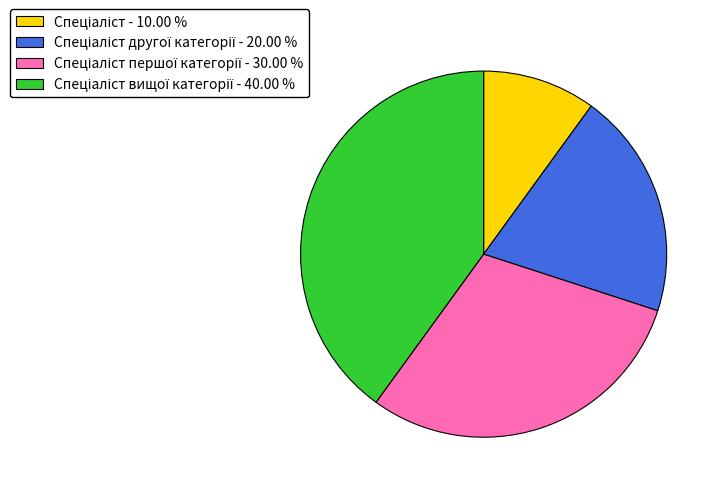

Is there a majority slice in this chart?

No